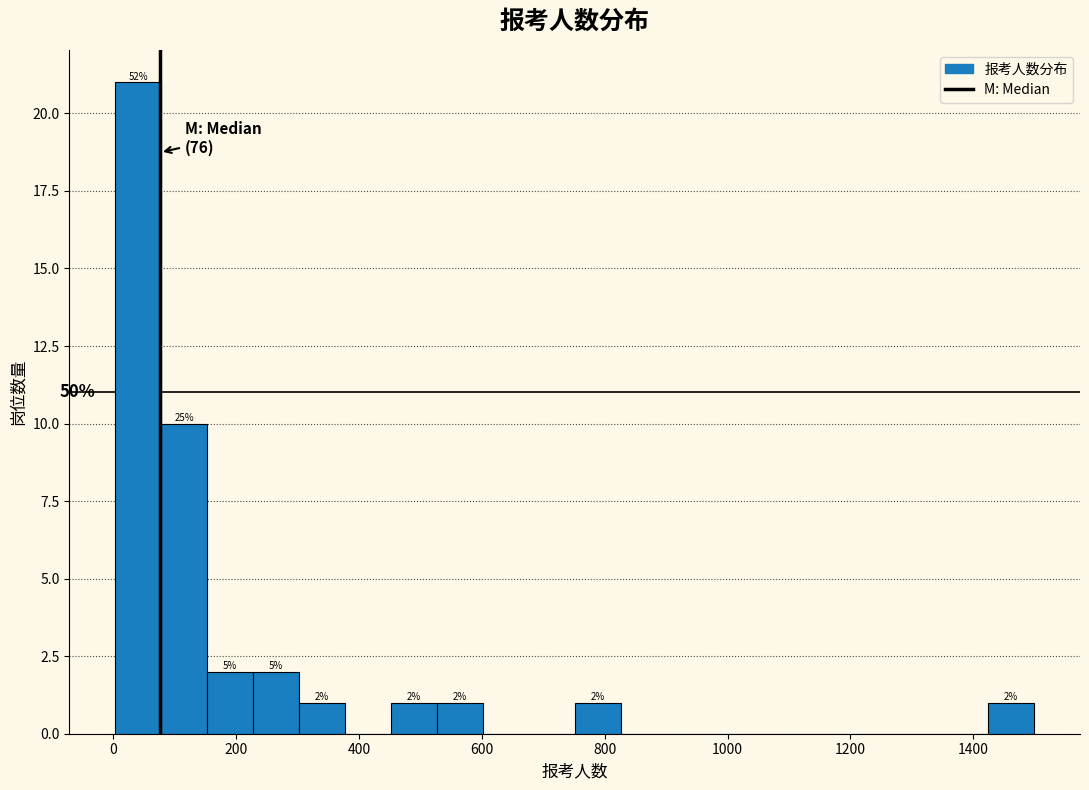

Around what value on the x-axis is the tallest bar? Give the approximate position of its centre, as read against the axis.

40